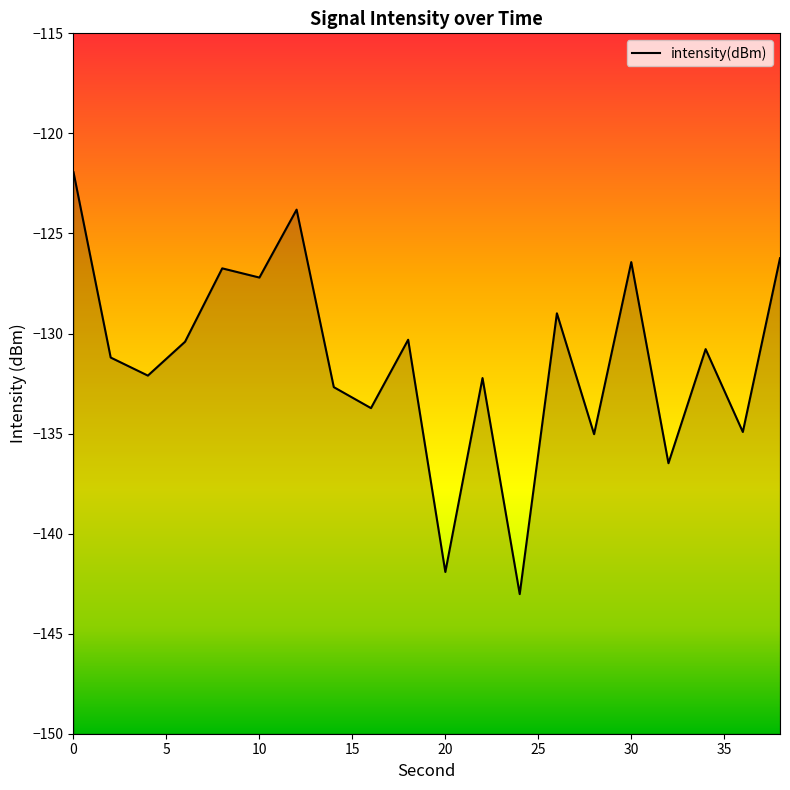

What is the difference between the maximum and minimum values?

21.1